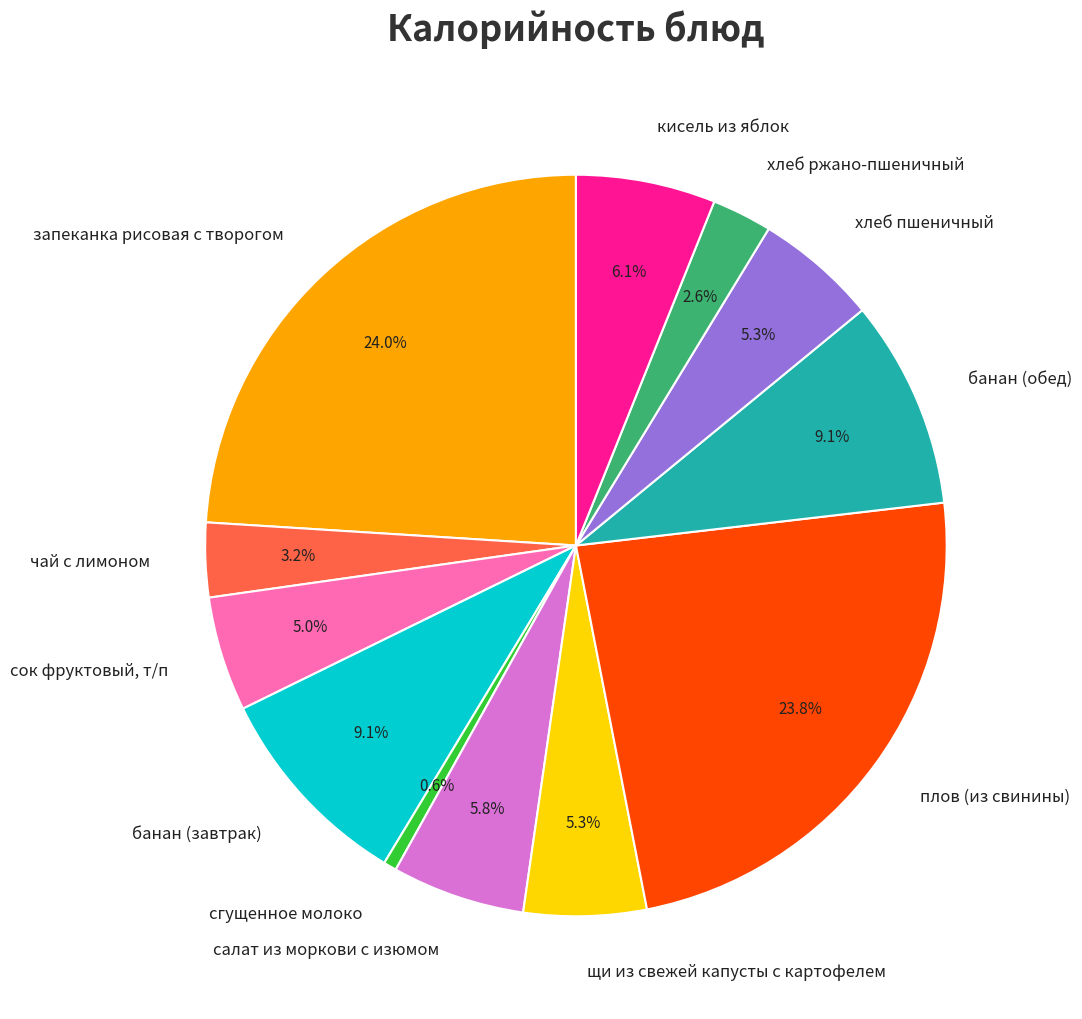

What percentage do хлеб пшеничный and кисель из яблок together represent?

11.4%